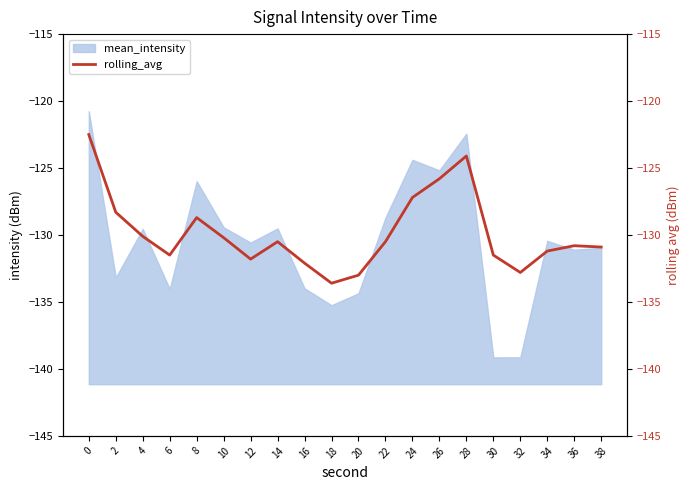

Which has a higher value, 6 or 4?

4